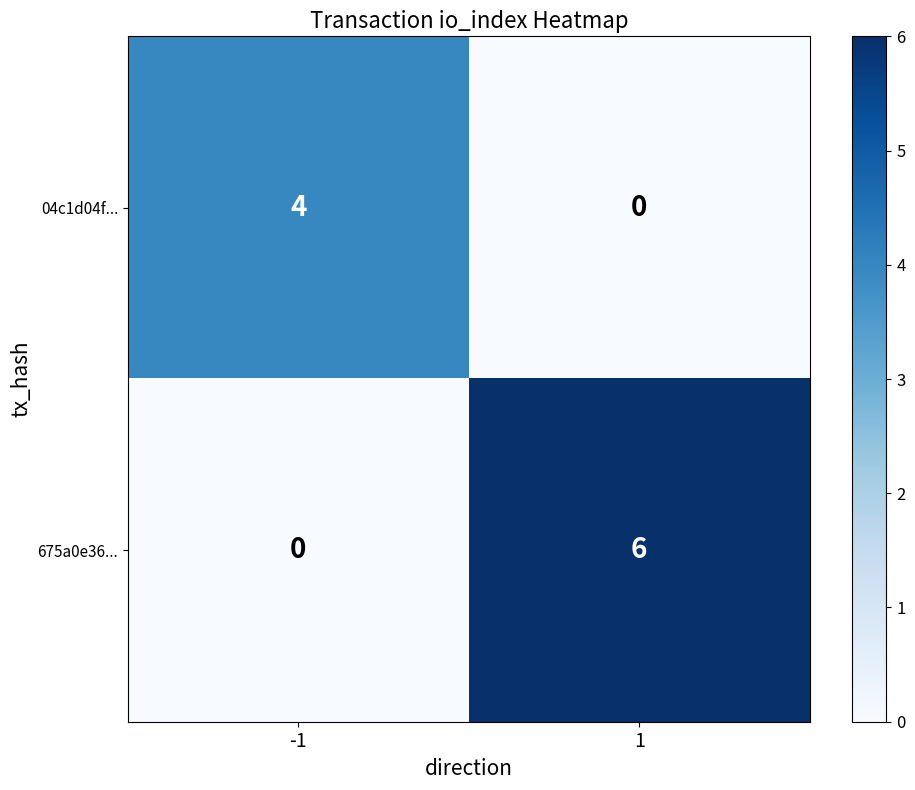

Reading left to right, what are all the values shown in this chart?

04c1d04f...: 4	0
675a0e36...: 0	6